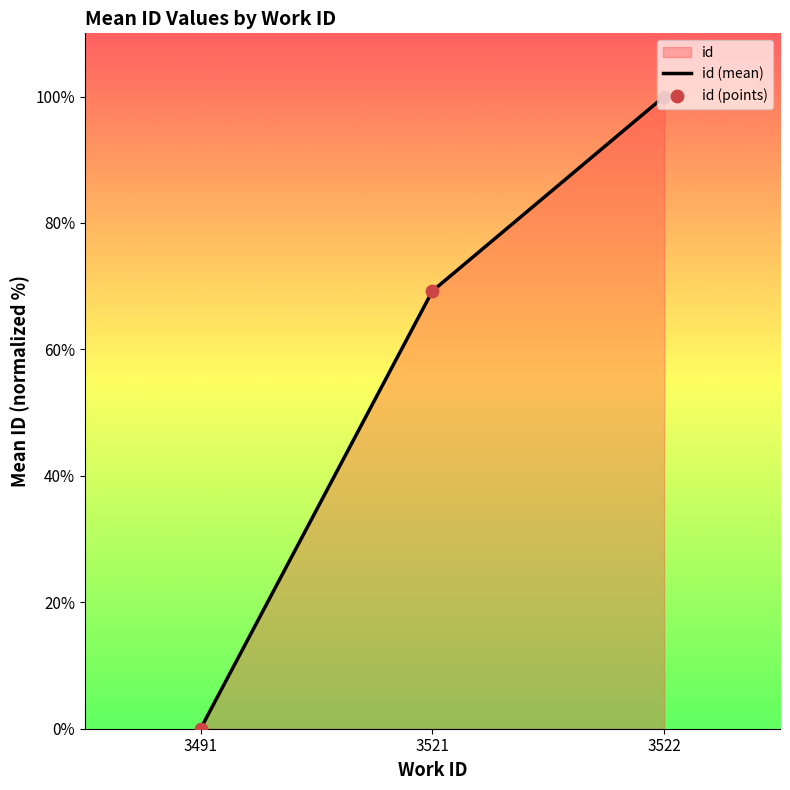

Which series has the largest total across all categories?

id (mean)